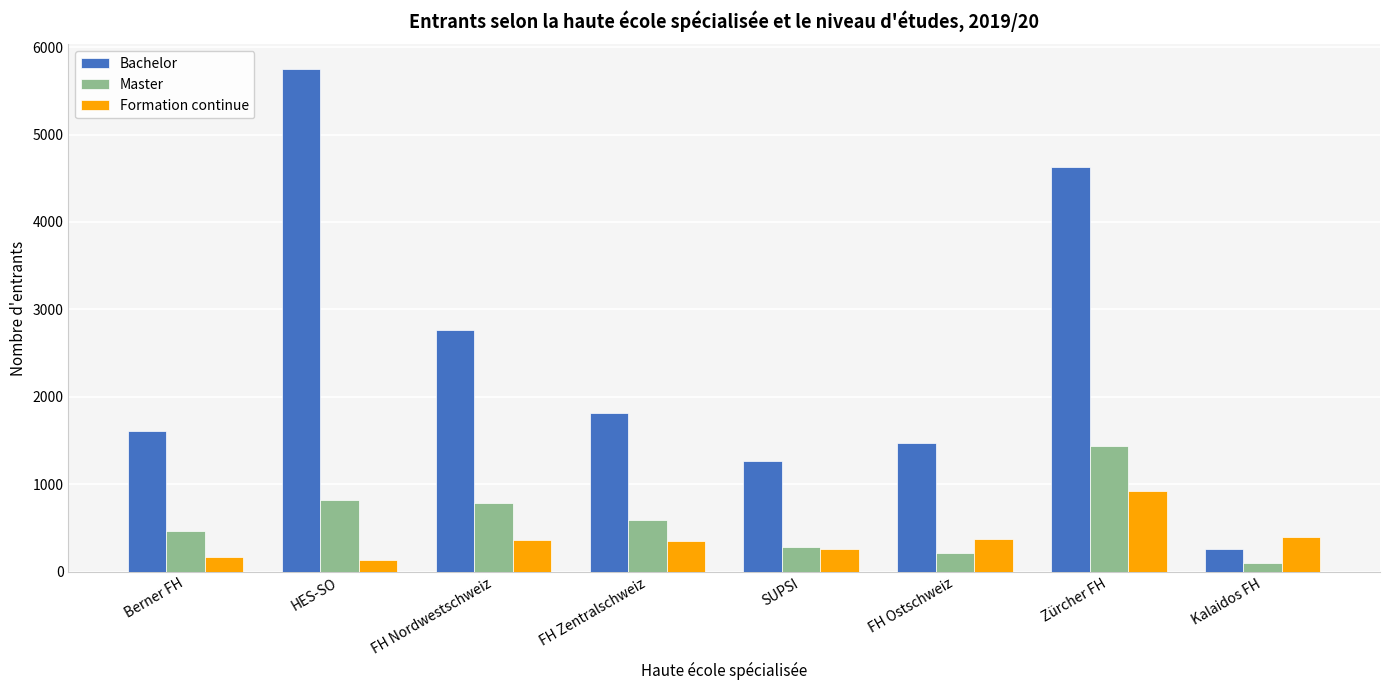

How many distinct data groups are displayed?

3